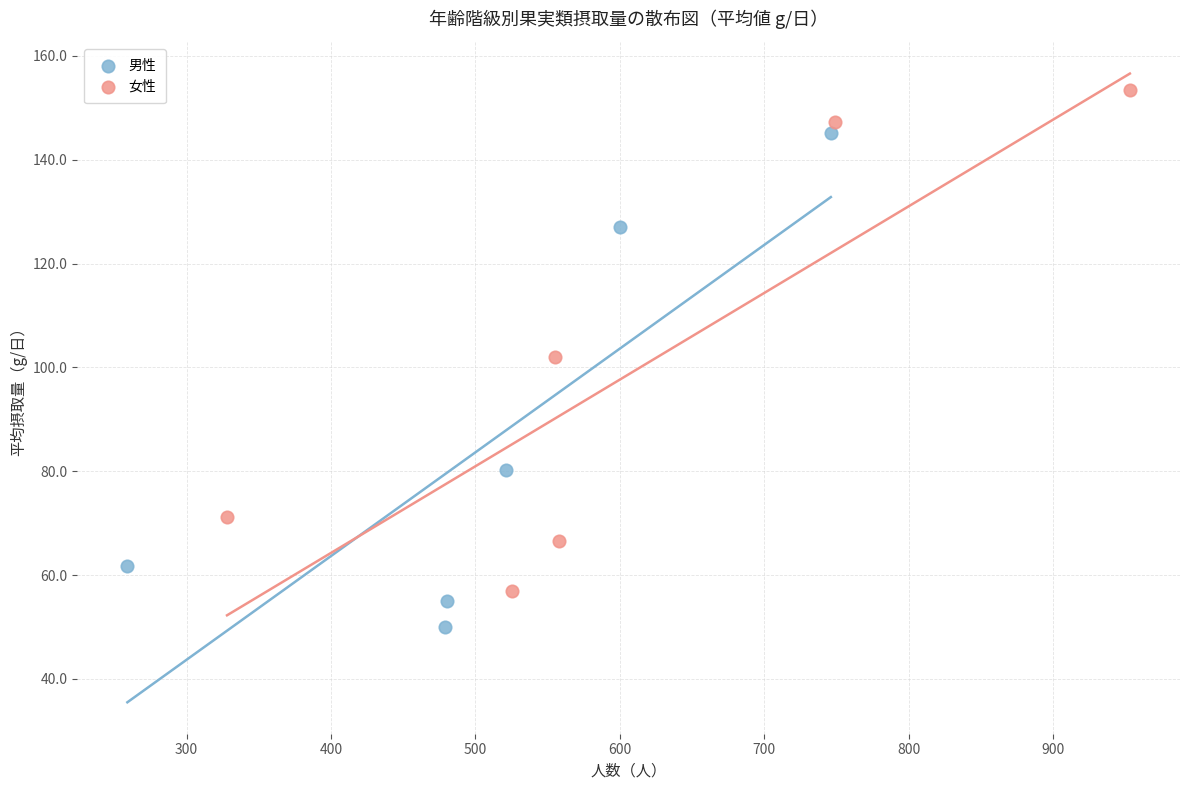

Which series has the widest spread of Y values?

女性